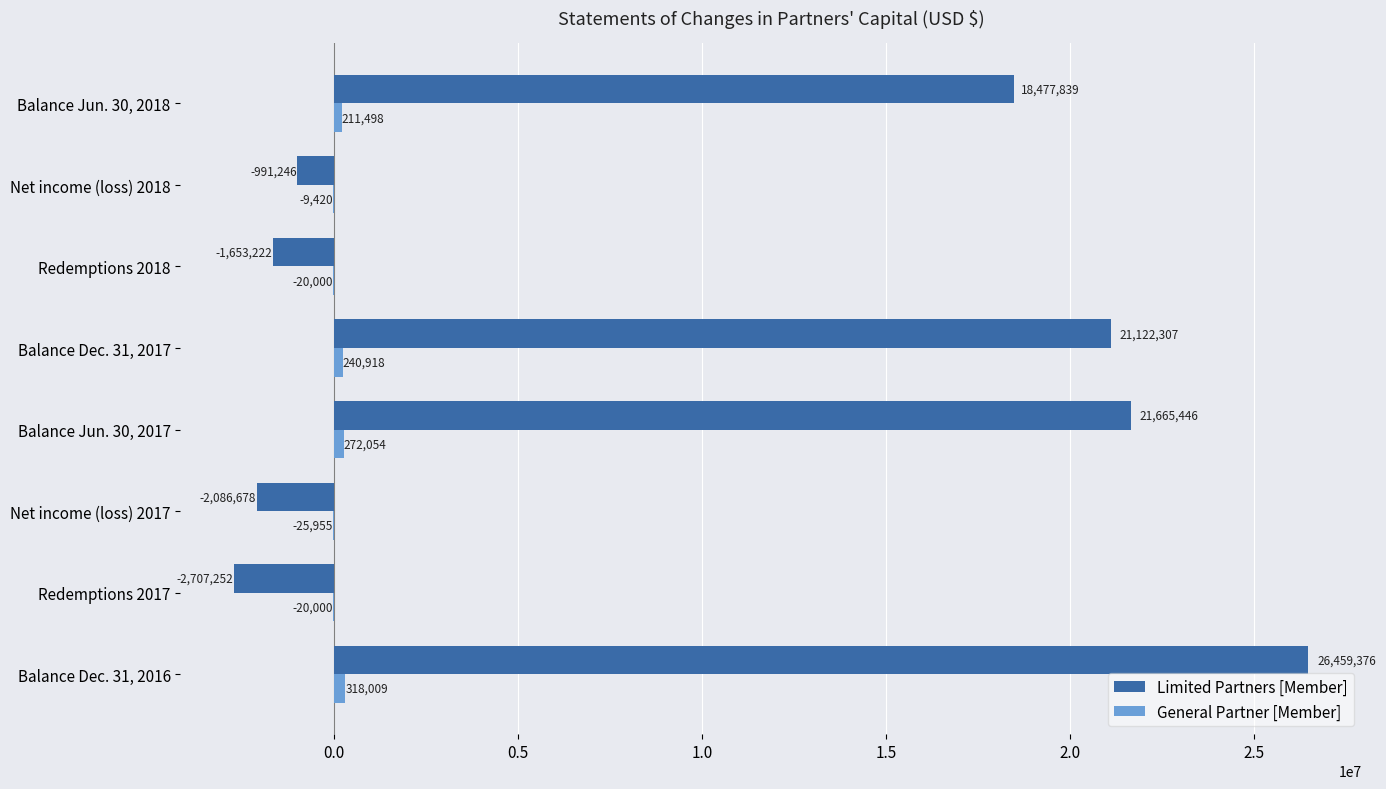

What is the sum of all Limited Partners [Member] values?

80286570